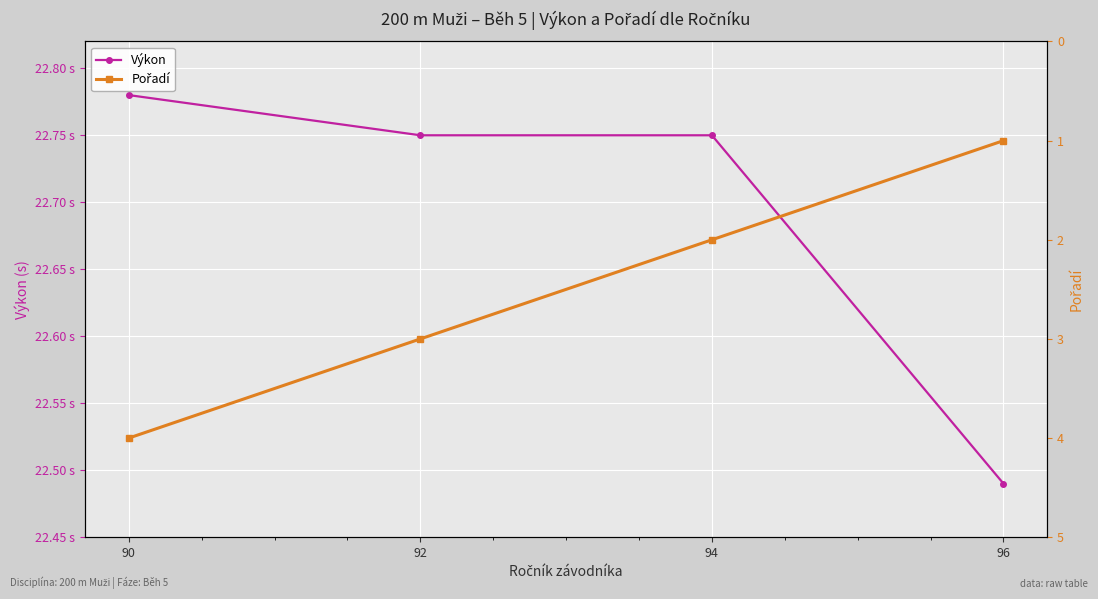

True or false: Výkon and Pořadí intersect in this chart.

False